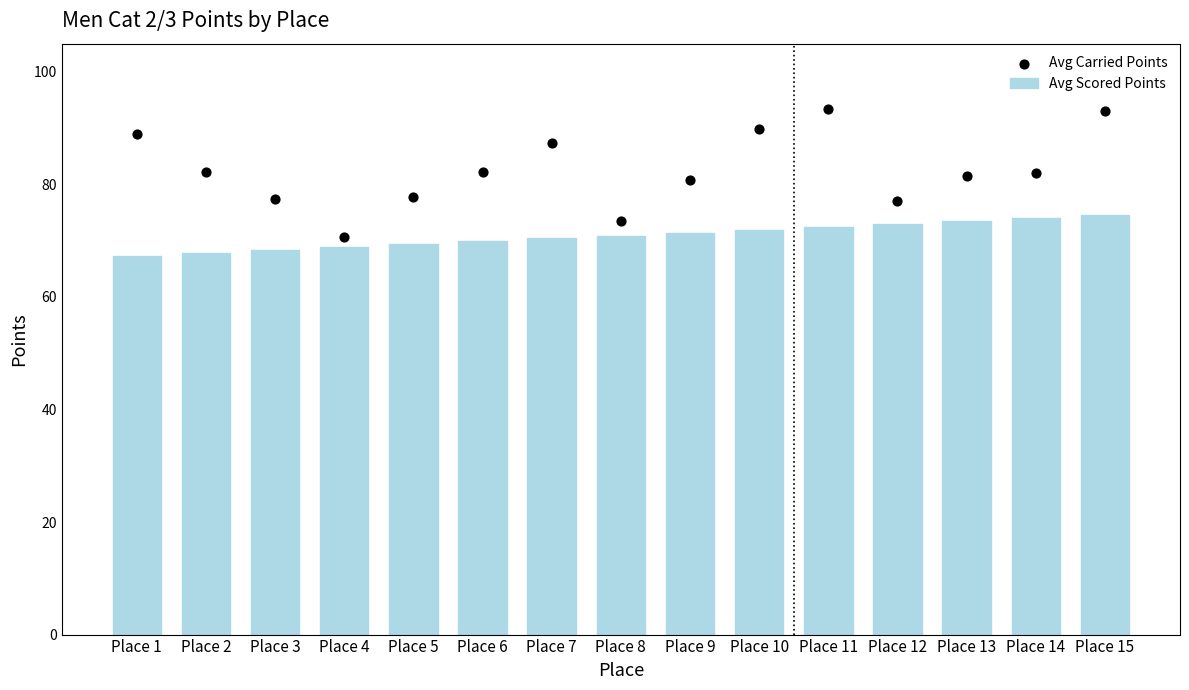

What is the total value across all series at Place 3?

145.8